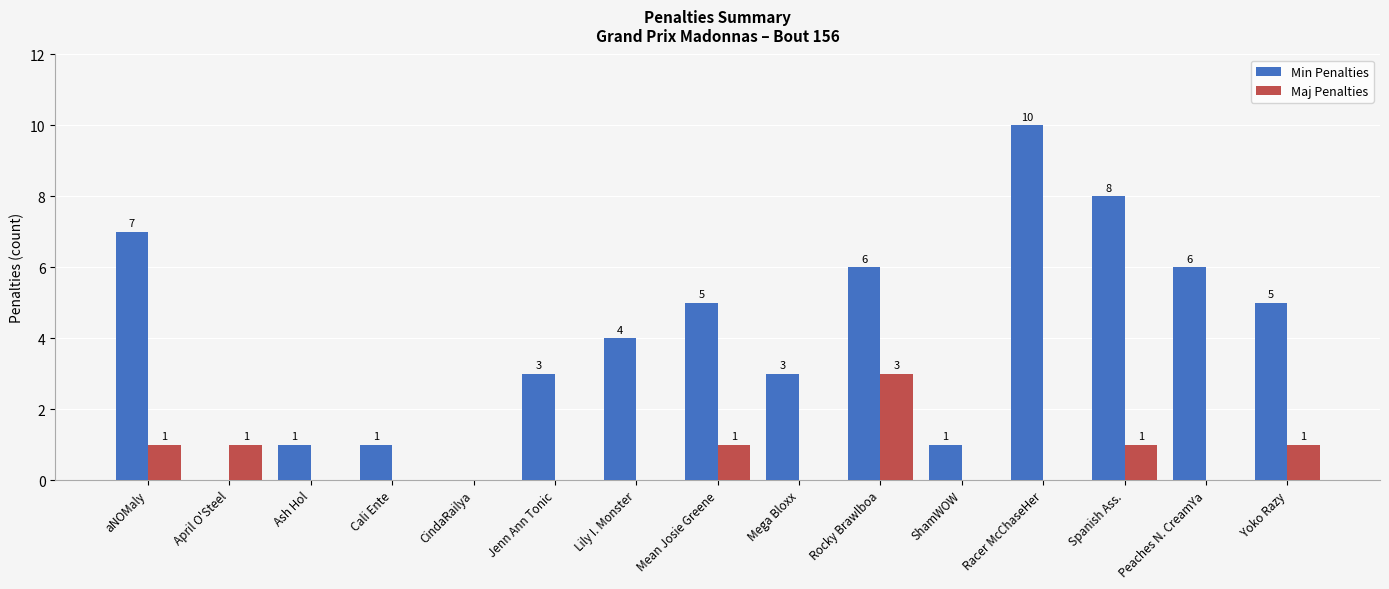

What is the total value across all series at Rocky Brawlboa?

9